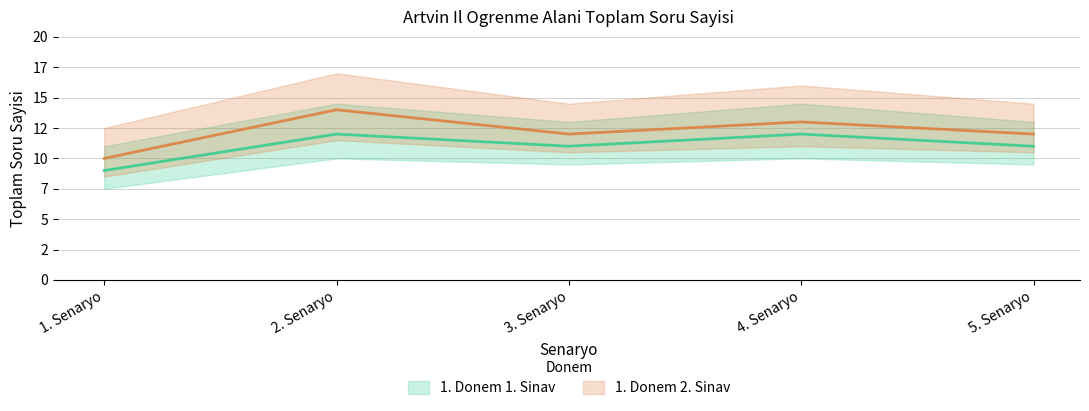

Is the value of 1. Donem 2. Sinav at 2. Senaryo greater than the value of 1. Donem 1. Sinav at 5. Senaryo?

Yes